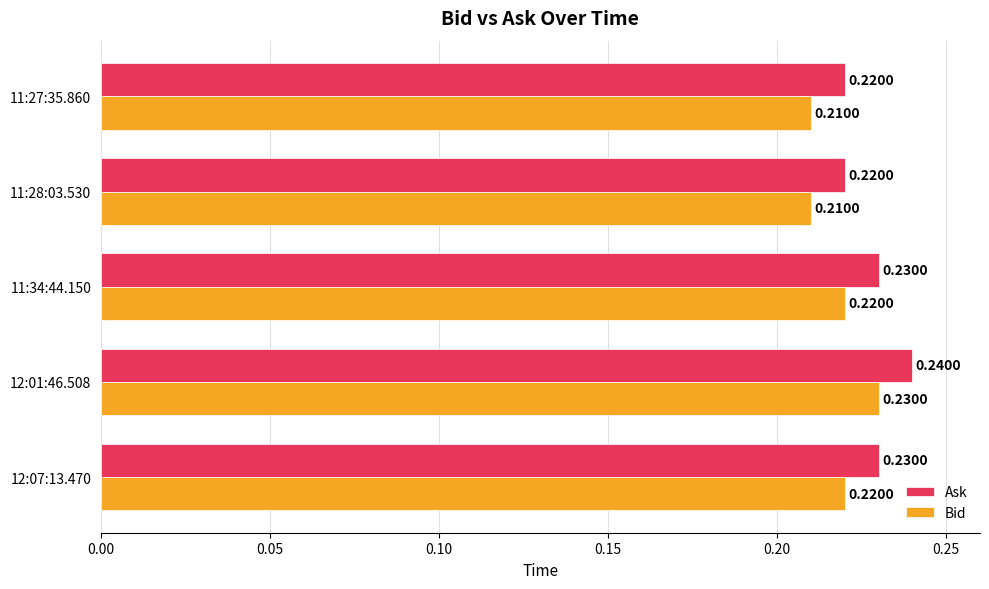

Which series has the largest total across all categories?

Ask